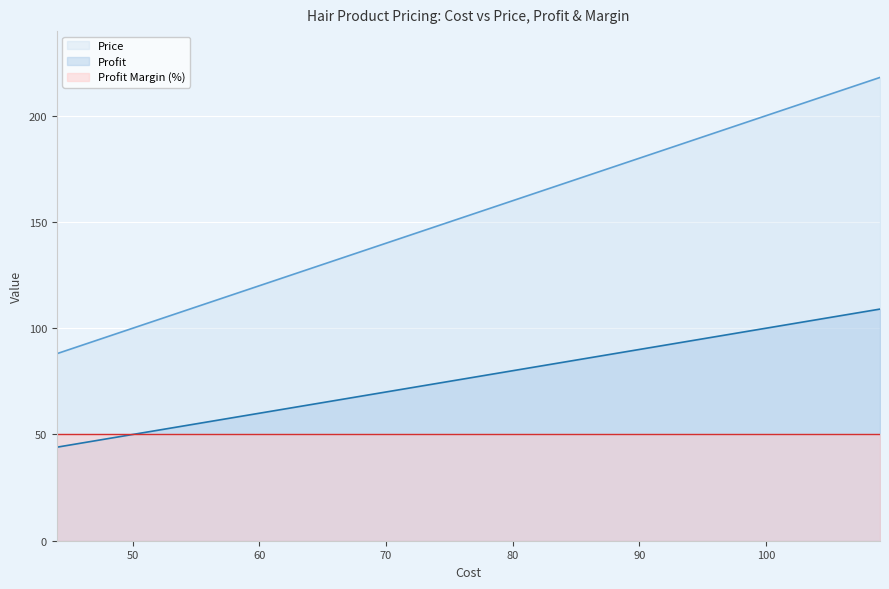

Is it true that Profit equals 78 at 78?

True